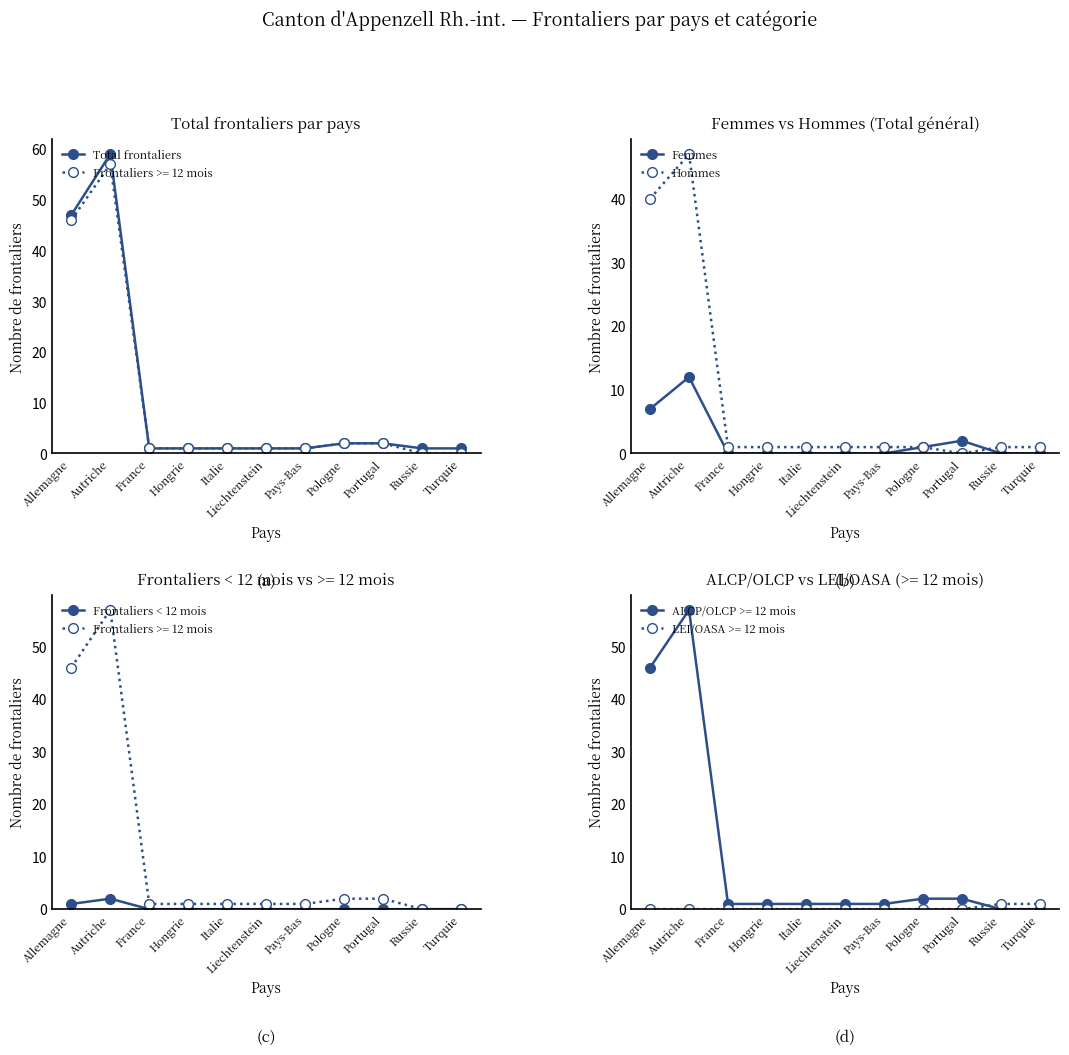

True or false: Frontaliers < 12 mois and Femmes cross at least once.

False